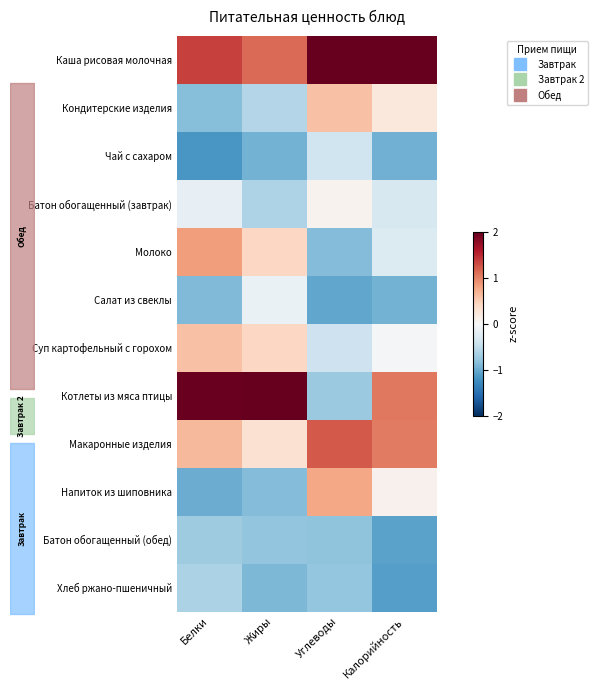

Is it true that Каша рисовая молочная equals 1.9 at Жиры?

False